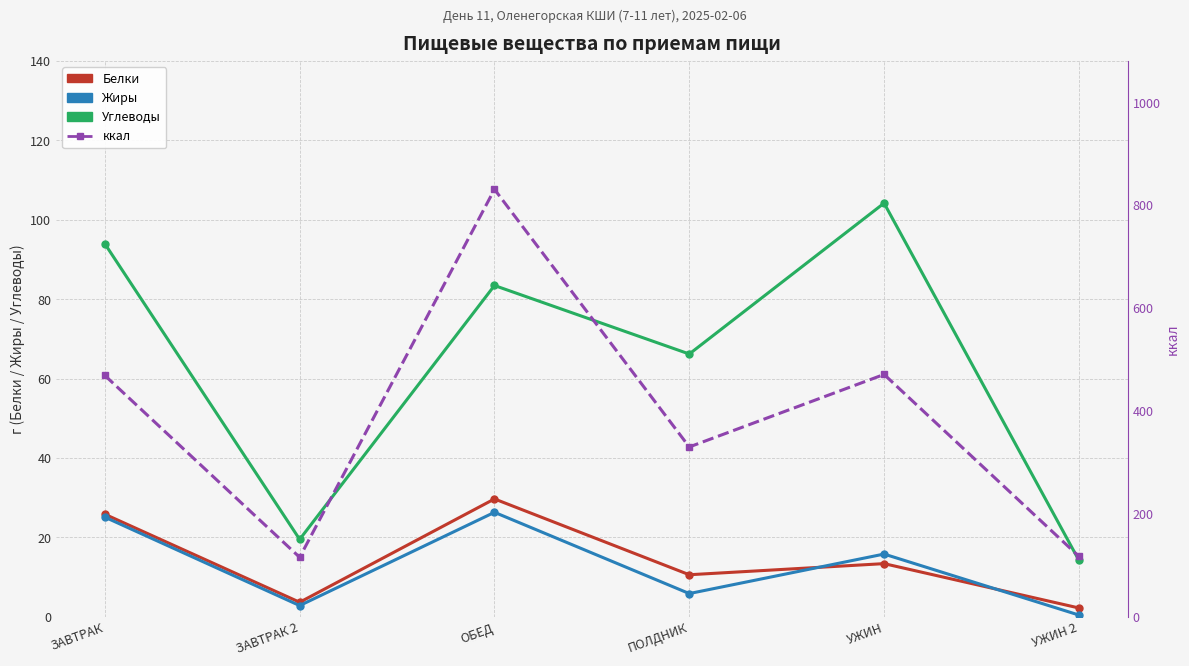

How many interior local peaks does the Белки series have?

2